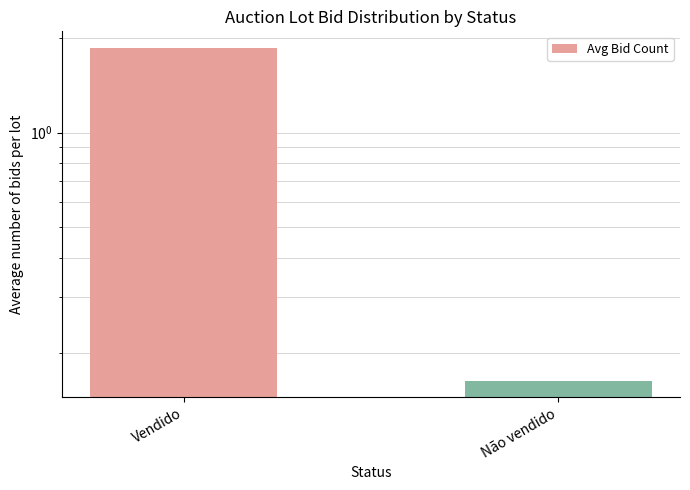

At which category does the chart reach its peak across all series?

Vendido